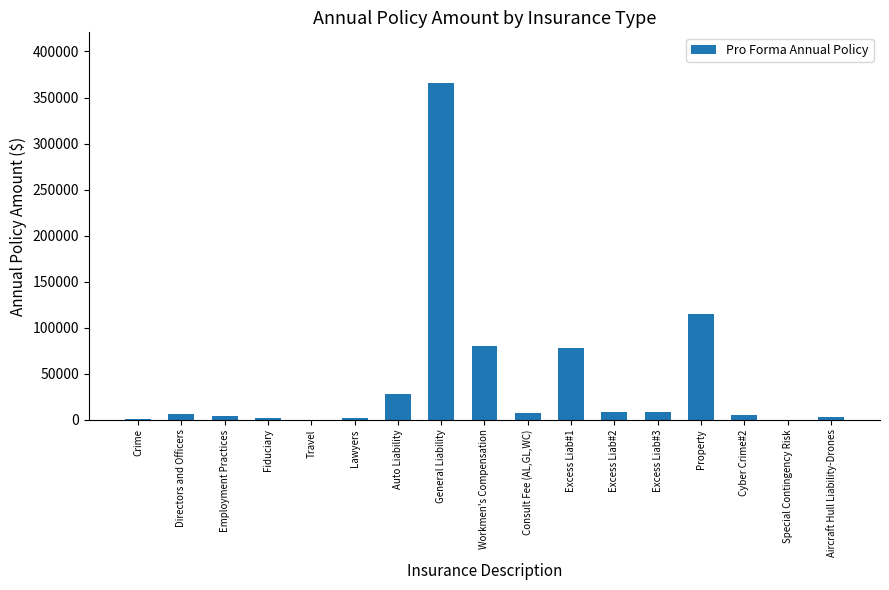

True or false: the data shows 365922.0 at General Liability.

True